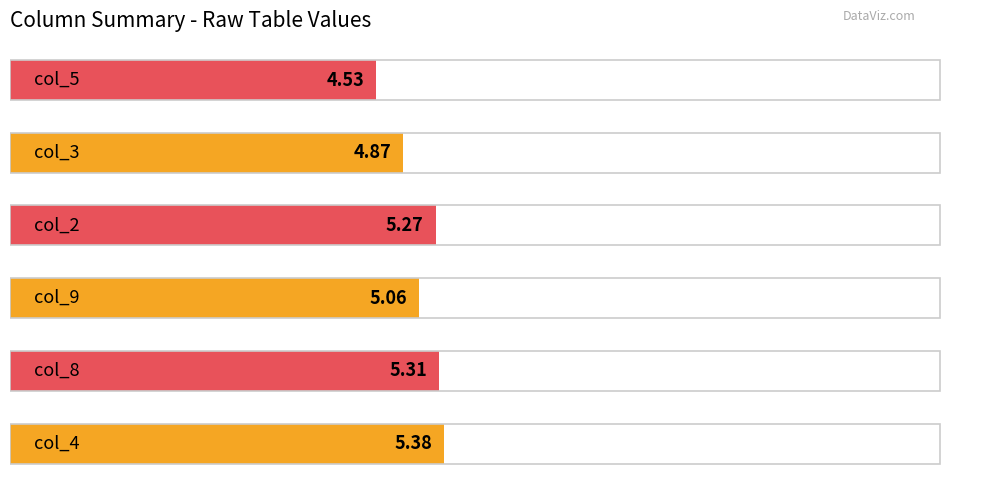

What is the difference between the second highest and second lowest values?

0.4